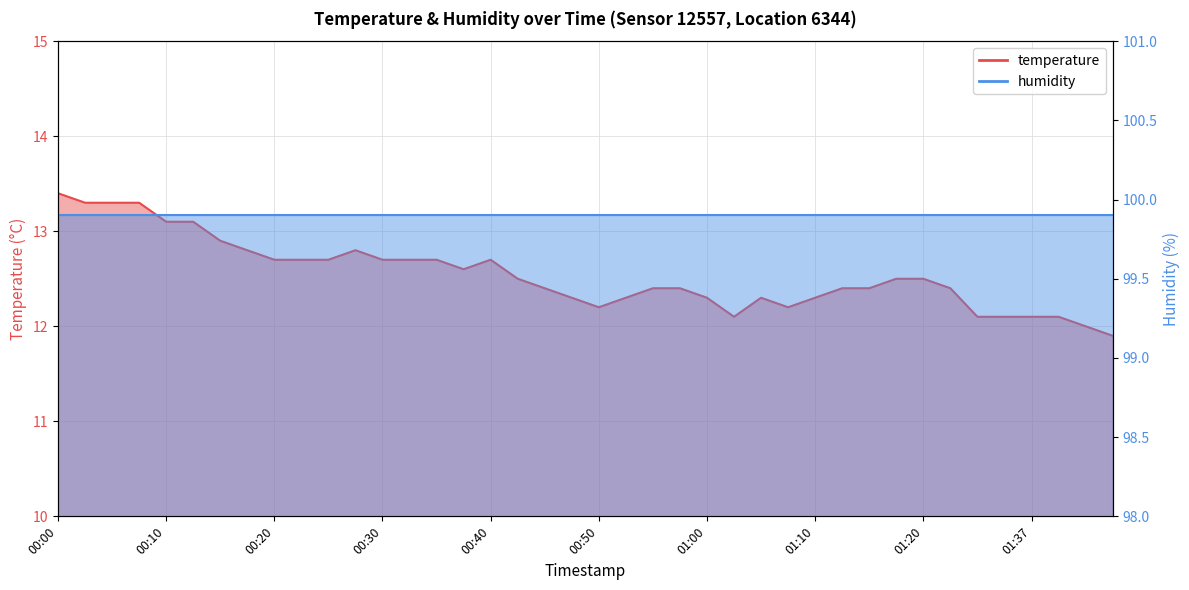

Does the chart have visible grid lines?

Yes